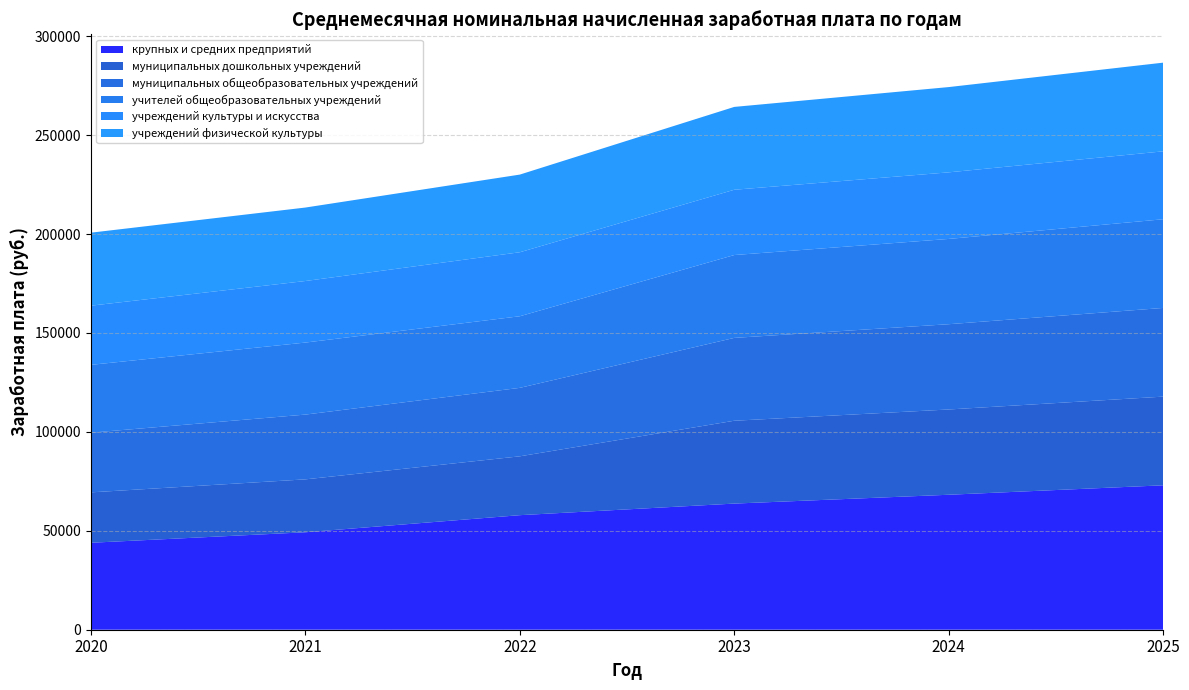

Reading left to right, transcribe all the data shown in this chart.

крупных и средних предприятий: 2020=43951.4	2021=49255.3	2022=57893.4	2023=63751.5	2024=68214.1	2025=72989.0
муниципальных дошкольных учреждений: 2020=25469.5	2021=26739.4	2022=29744.9	2023=41872.0	2024=43097.0	2025=44821.0
муниципальных общеобразовательных учреждений: 2020=30163.3	2021=32736.3	2022=34601.5	2023=41872.0	2024=43097.0	2025=44821.0
учителей общеобразовательных учреждений: 2020=34284.4	2021=36398.1	2022=36190.8	2023=41872.0	2024=43097.0	2025=44821.0
учреждений культуры и искусства: 2020=29903.9	2021=31111.5	2022=32348.3	2023=32995.3	2024=33655.2	2025=34328.3
учреждений физической культуры: 2020=36897.4	2021=37133.3	2022=39250.0	2023=41872.0	2024=43097.0	2025=44821.0